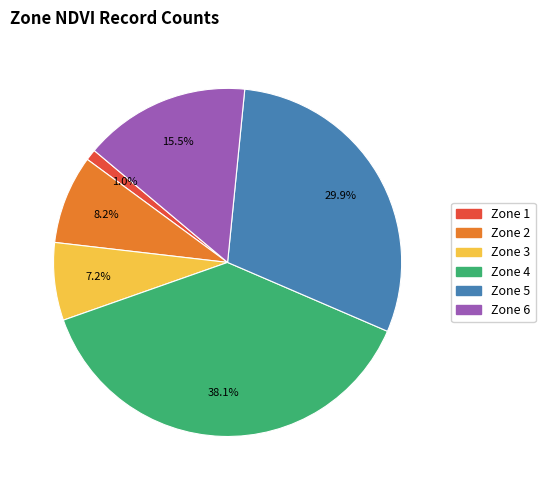

Rank the categories by value from highest to lowest.

Zone 4, Zone 5, Zone 6, Zone 2, Zone 3, Zone 1